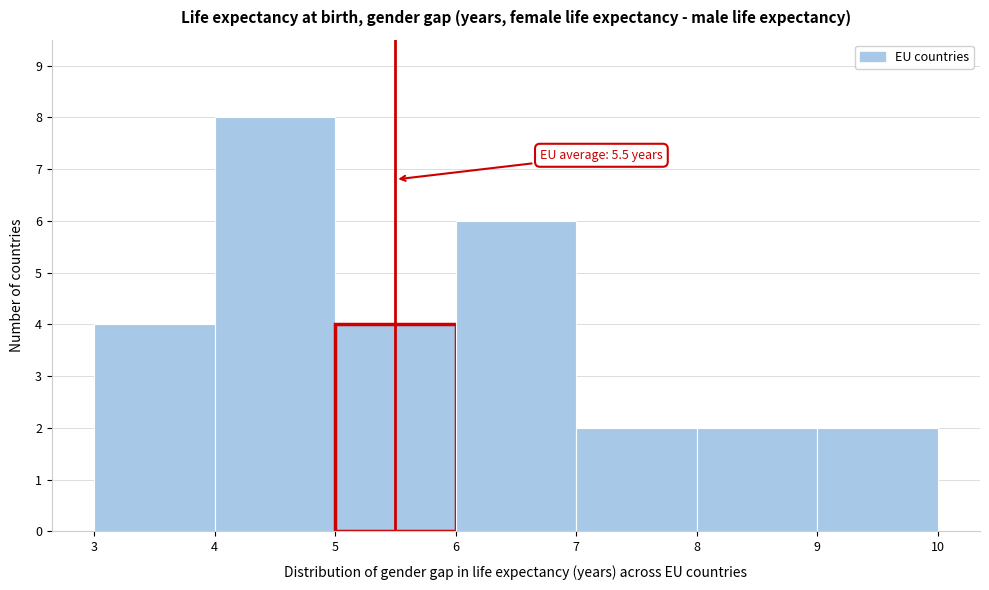

Over which range of the x-axis is the bar tallest?

4 to 5